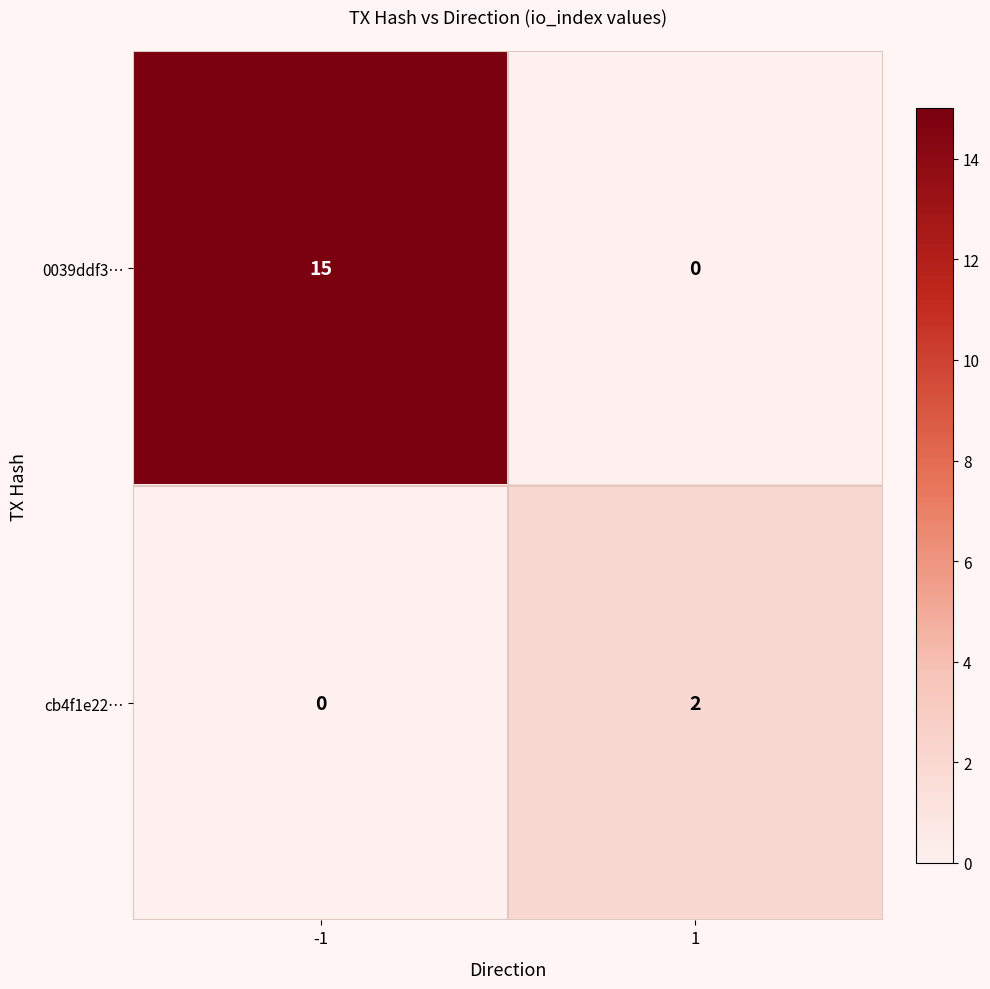

What is the difference between the 0039ddf3… values at 1 and -1?

15